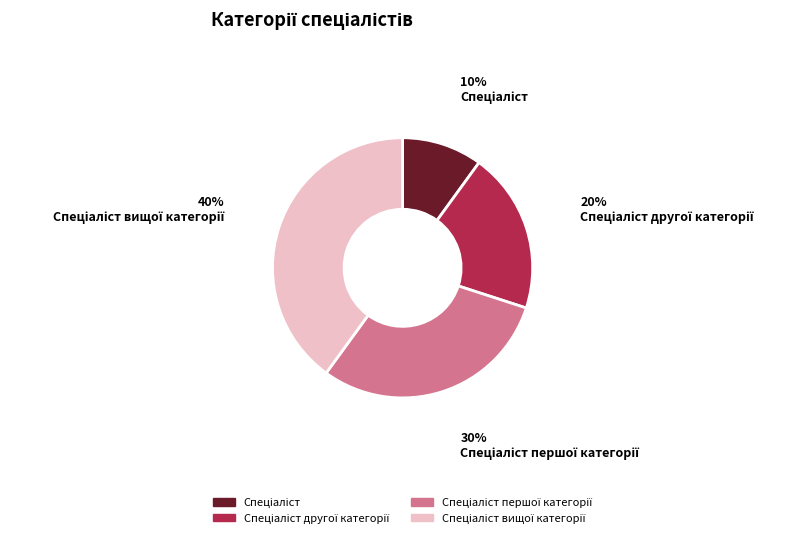

Is there any slice that represents more than half of the pie?

No